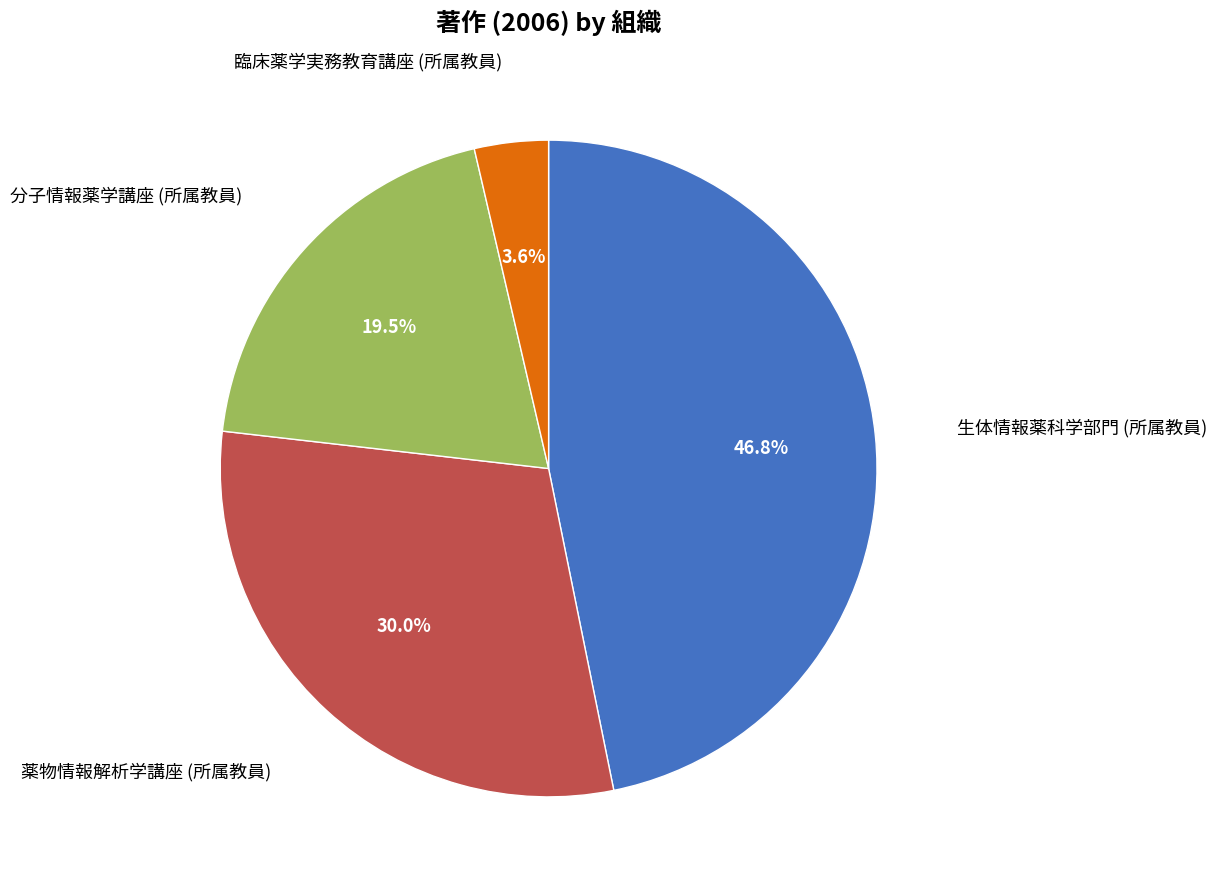

Does any single category account for the majority?

No